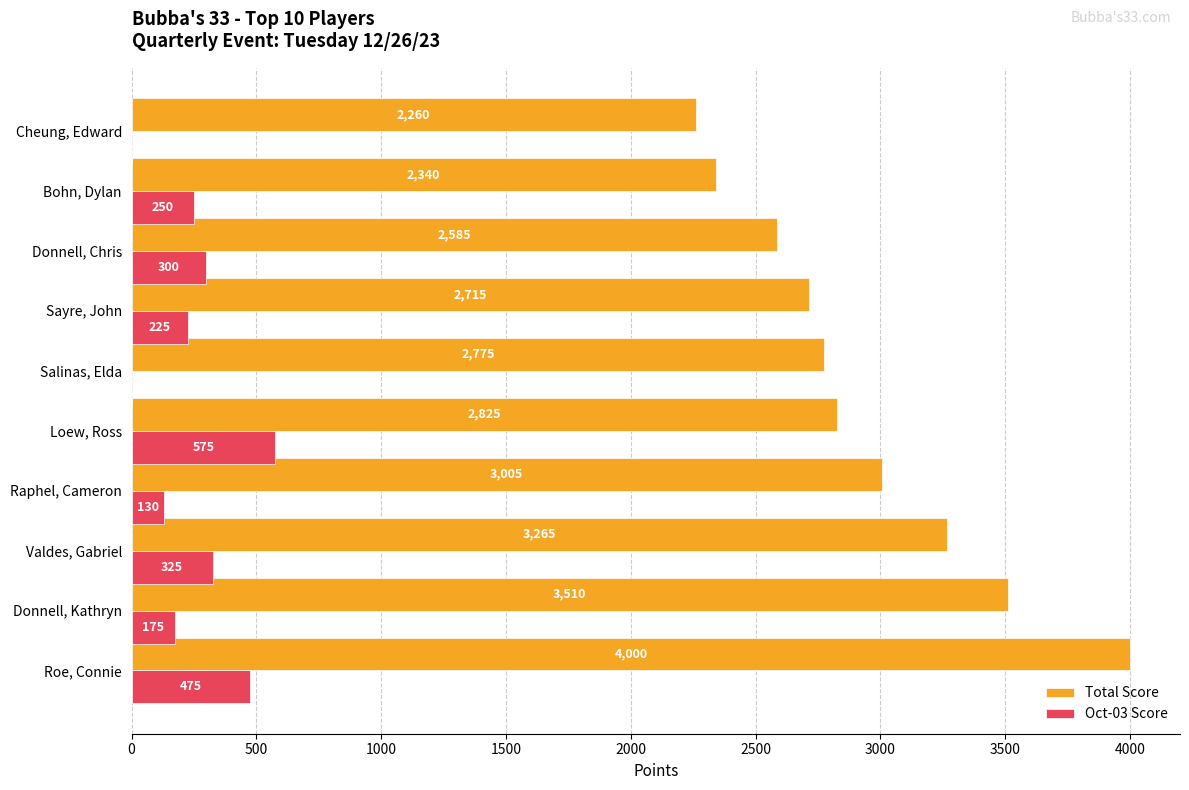

What is the sum of the Oct-03 Score values at Raphel, Cameron and Roe, Connie?

605